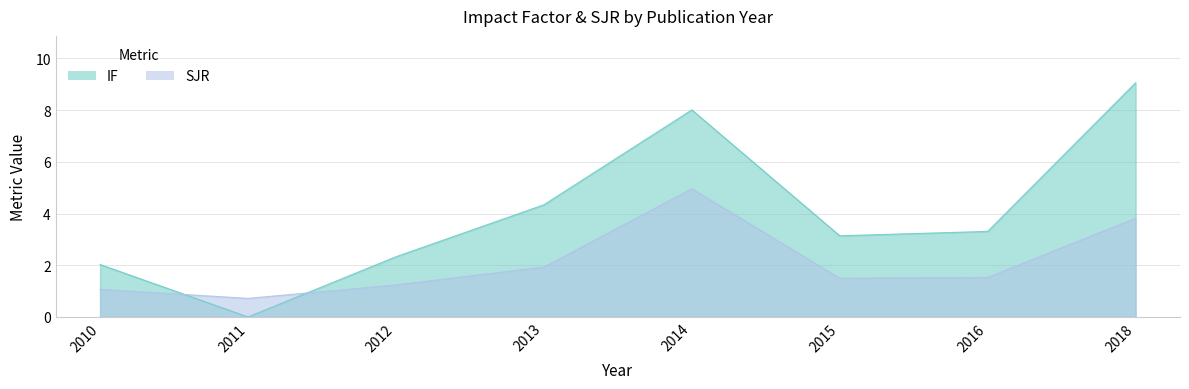

After their last crossing, which series has the higher values: IF or SJR?

IF